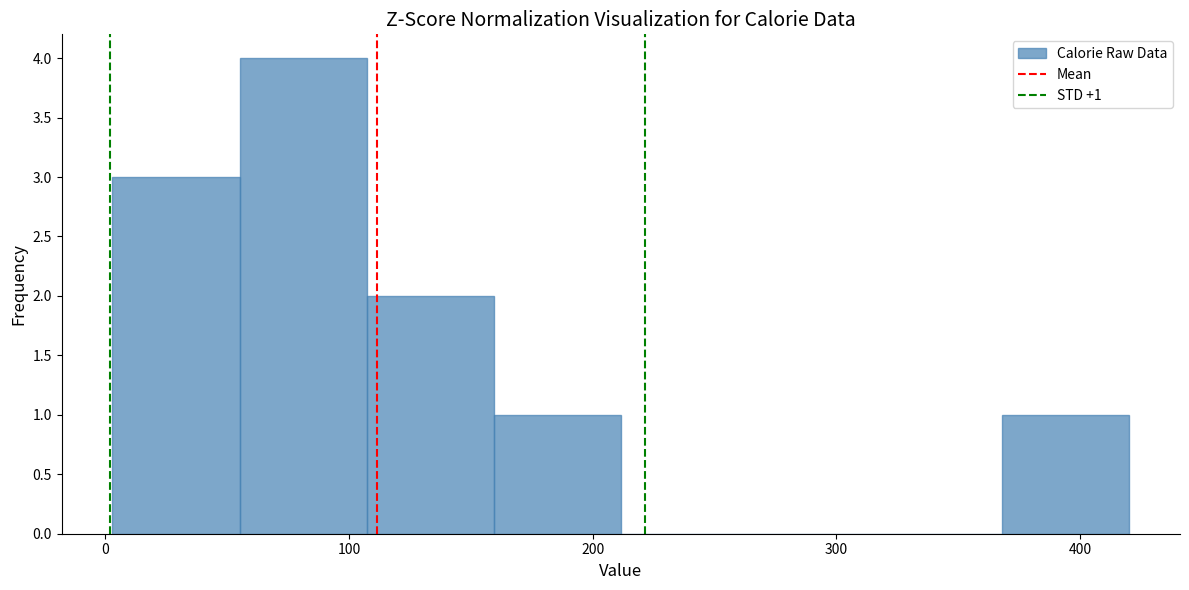

Over which range of the x-axis is the bar tallest?

60 to 110